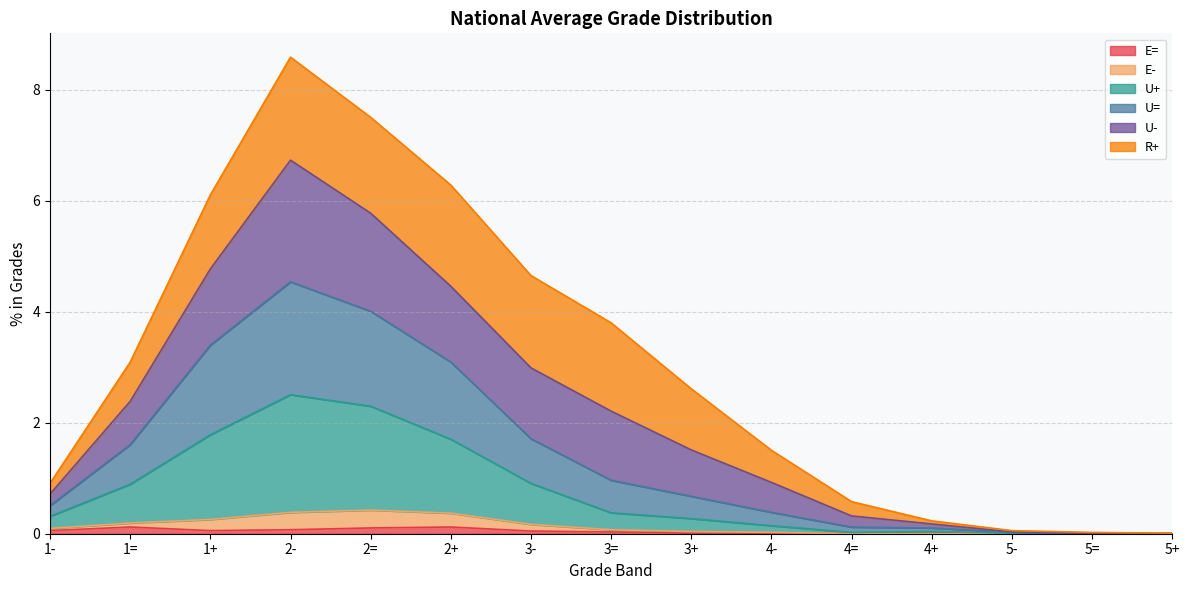

At which category is the sum across all series the highest?

2-